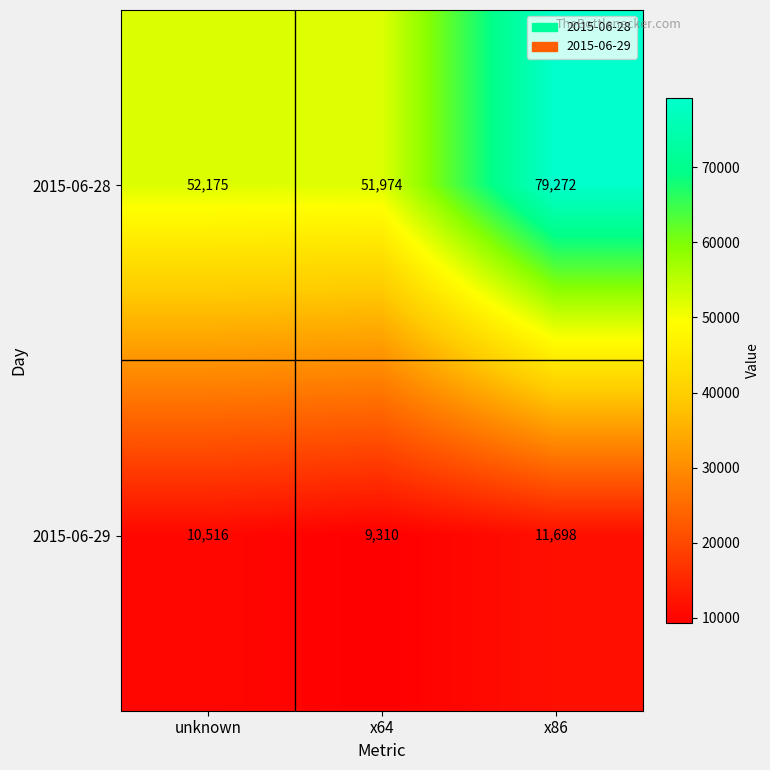

Is the value of 2015-06-28 at x64 greater than the value of 2015-06-29 at x64?

Yes